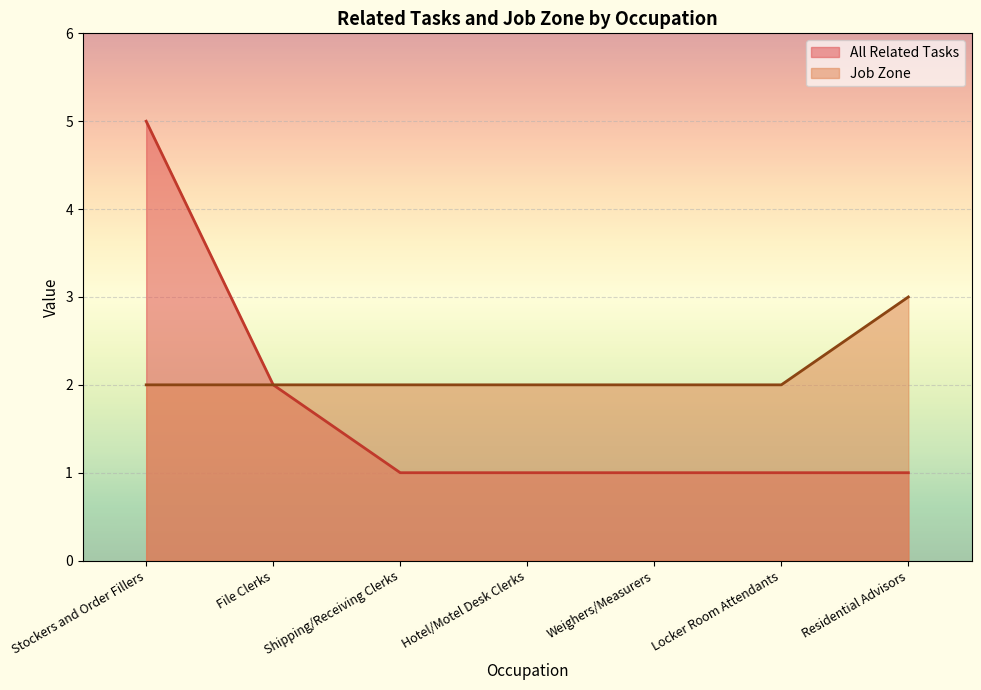

The Job Zone series shows 3 at Residential Advisors. True or false?

True